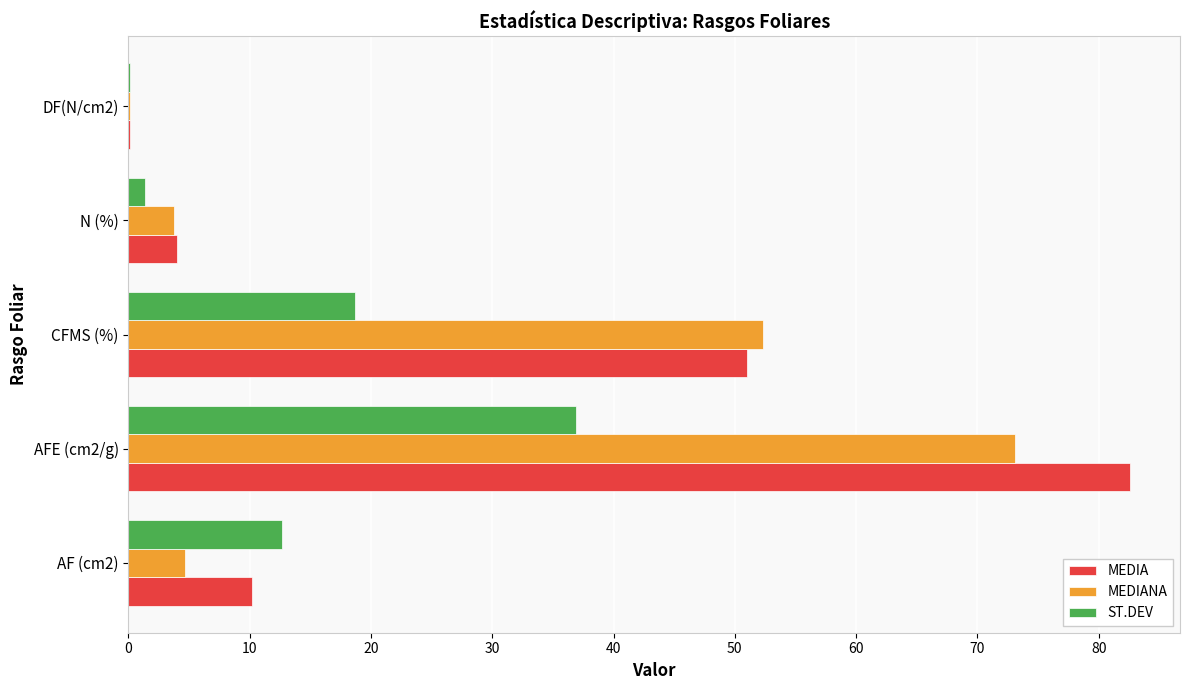

What is the sum of all MEDIA values?

148.0